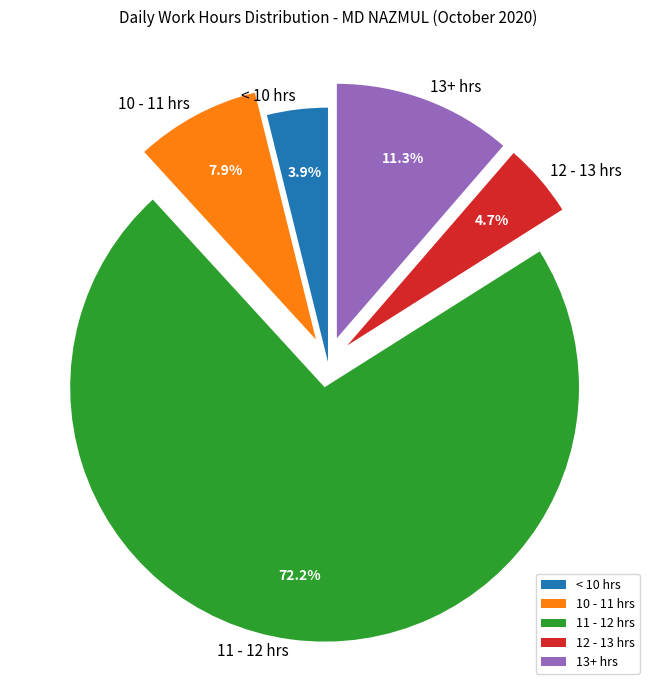

Does any single category account for the majority?

Yes